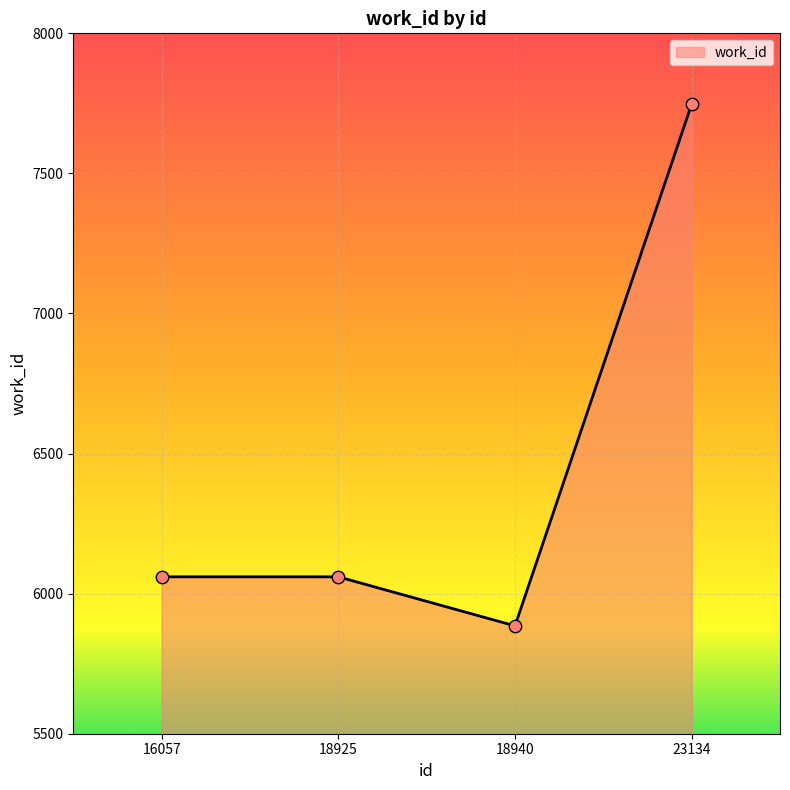

Approximately how many times larger is the value at 18925 compared to 18940?

1.0